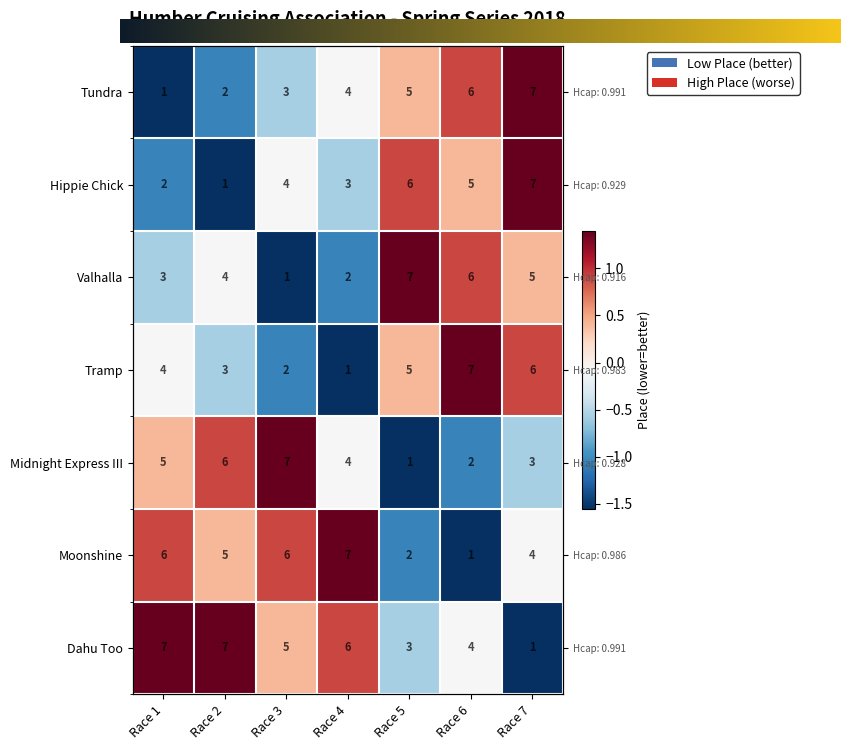

What is the minimum value shown in the chart?

-1.6